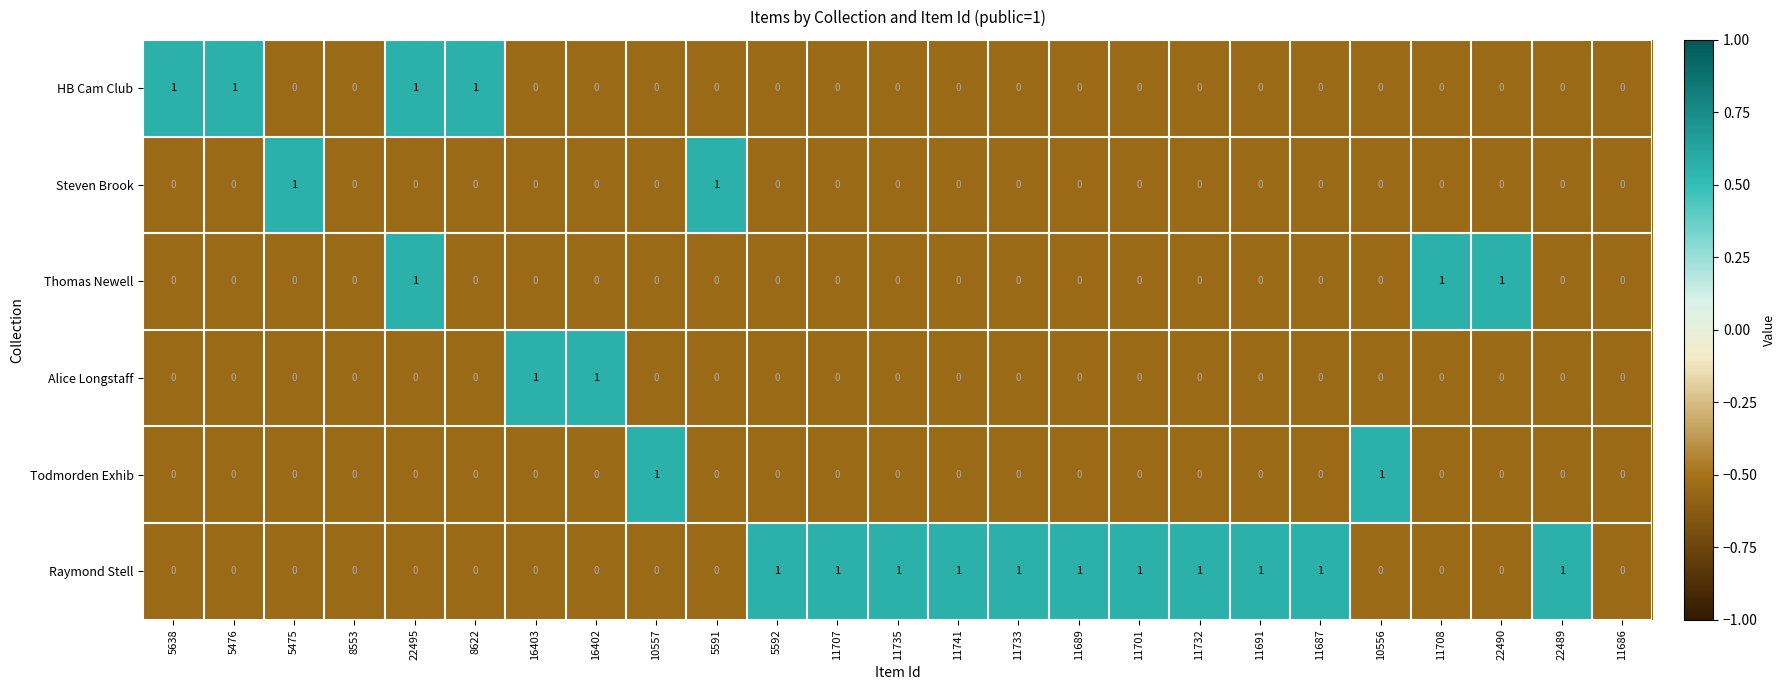

At which category is the sum across all series the highest?

22495